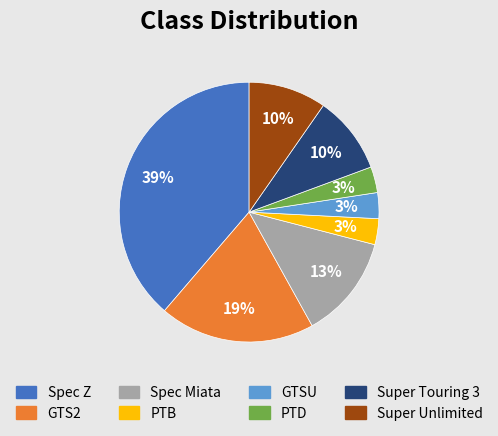

Between Spec Miata and PTB, which is larger?

Spec Miata